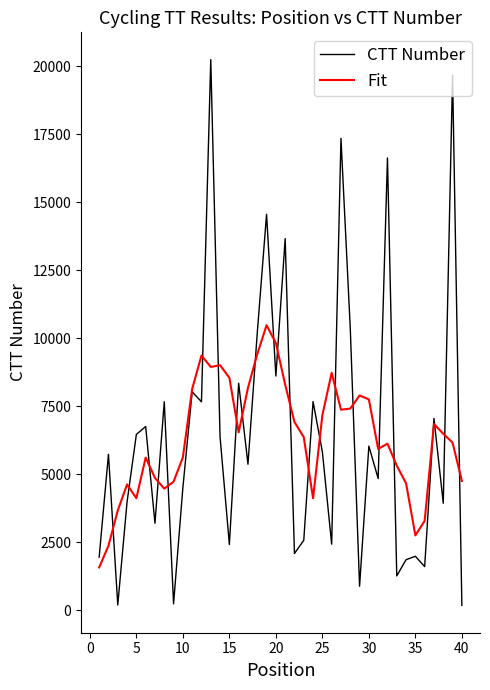

Which series has the widest spread of values?

CTT Number